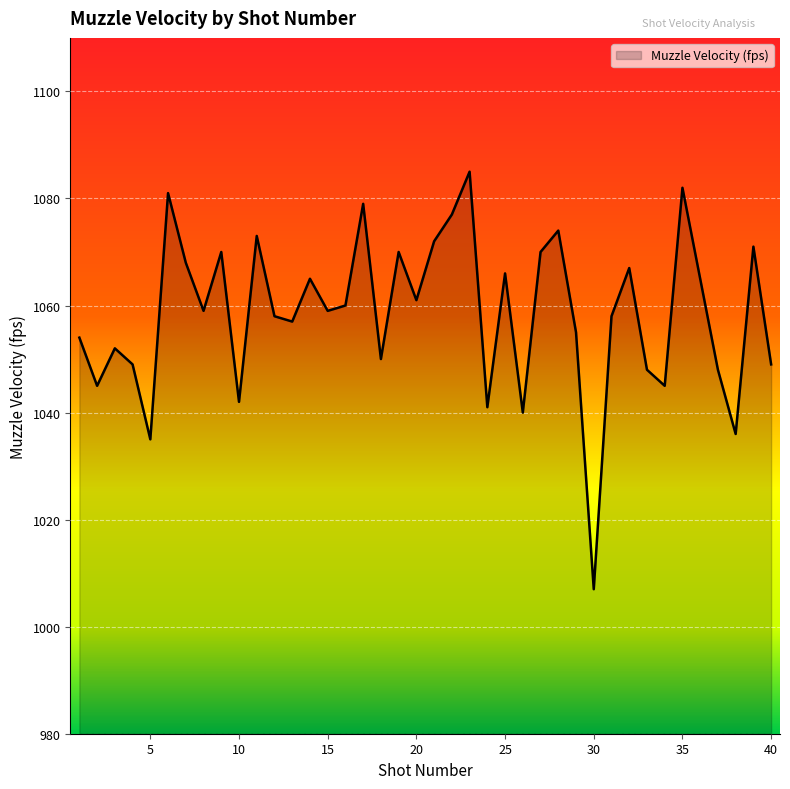

What is the difference between the second highest and minimum values?

75